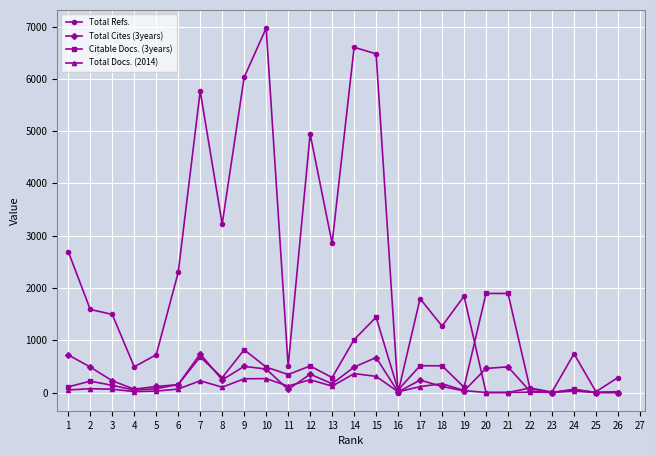

What is the difference between the maximum and second lowest values in the Total Refs. series?

6970